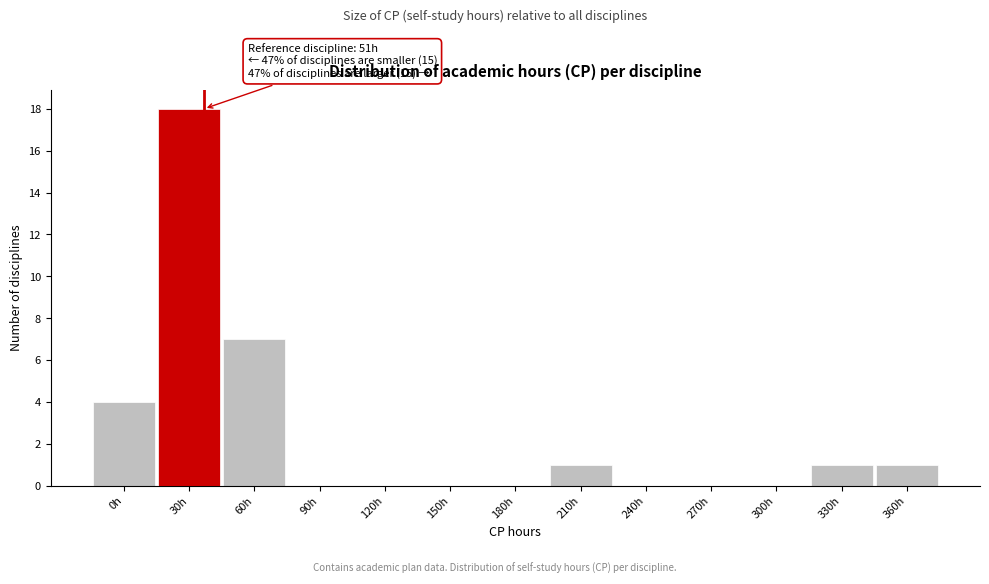

Reading left to right, extract all data points from this chart.

0h=4	30h=18	60h=7	90h=0	120h=0	150h=0	180h=0	210h=1	240h=0	270h=0	300h=0	330h=1	360h=1